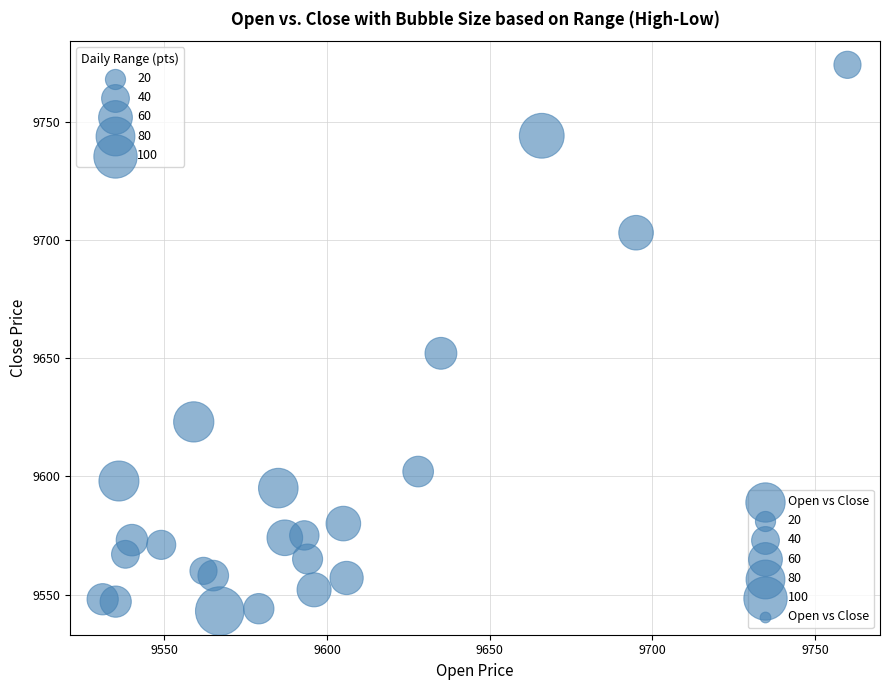

What Y value in the scatter plot is closest to 9658?

9652